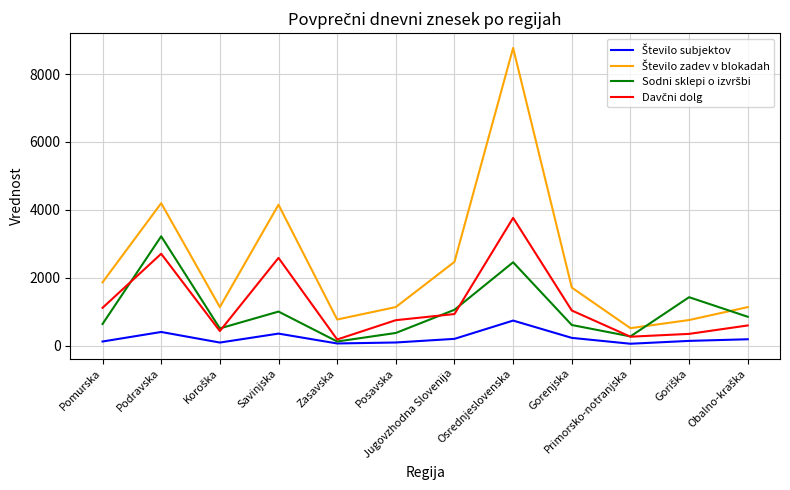

What is the maximum value shown in the chart?

8771.0